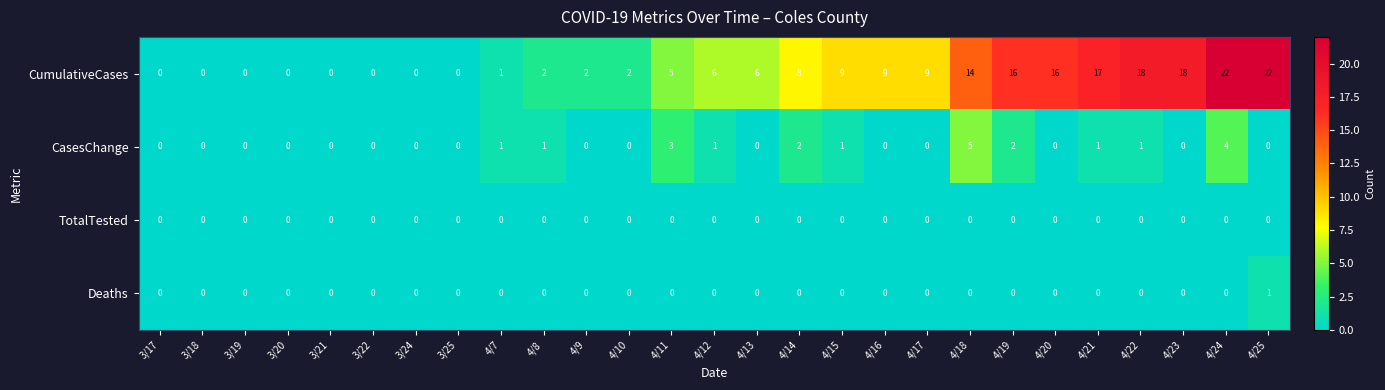

What is the difference between the highest and lowest values at 4/13?

6